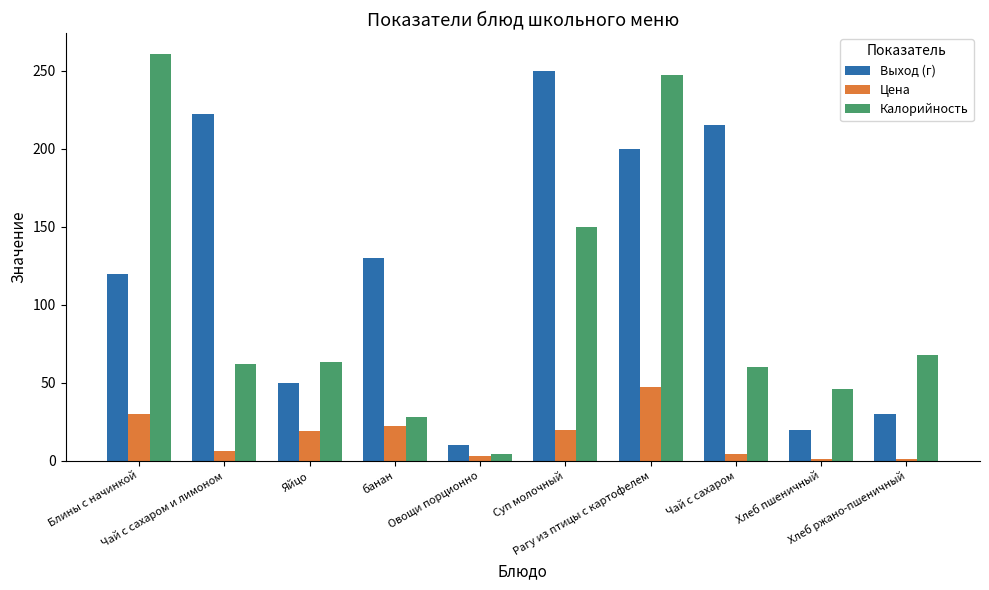

What is the highest value of the Выход (г) series?

250.0